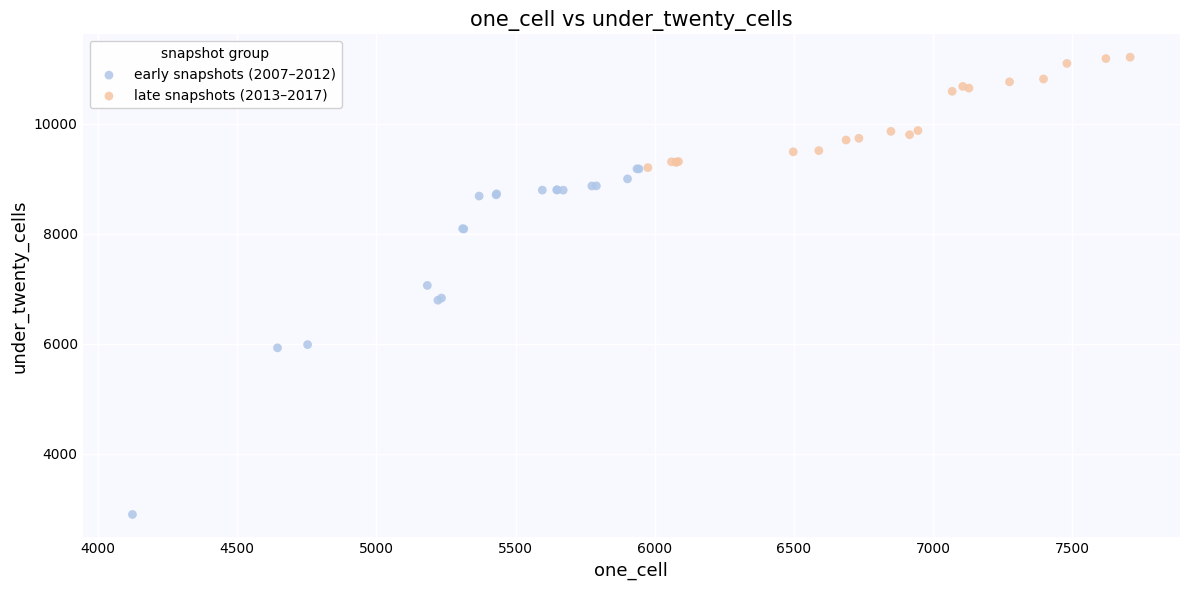

Which series contains the highest Y value?

late snapshots (2013–2017)